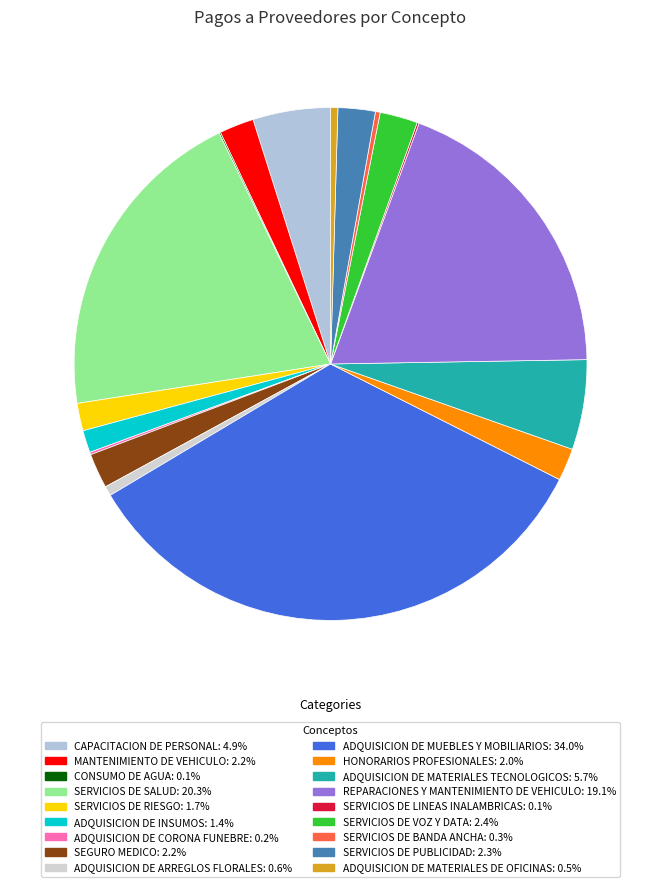

How many slices are in this pie chart?

18